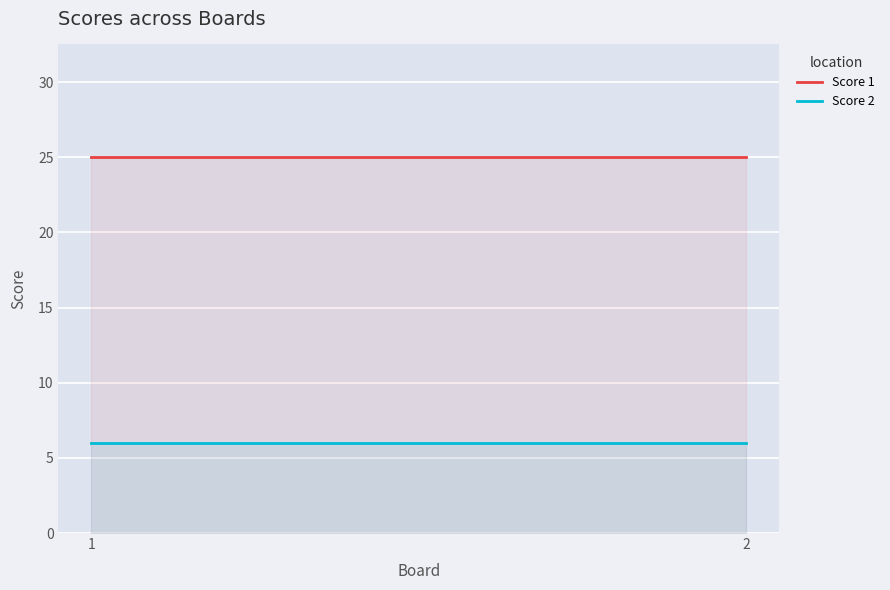

Between 1 and 2, which is larger?

1